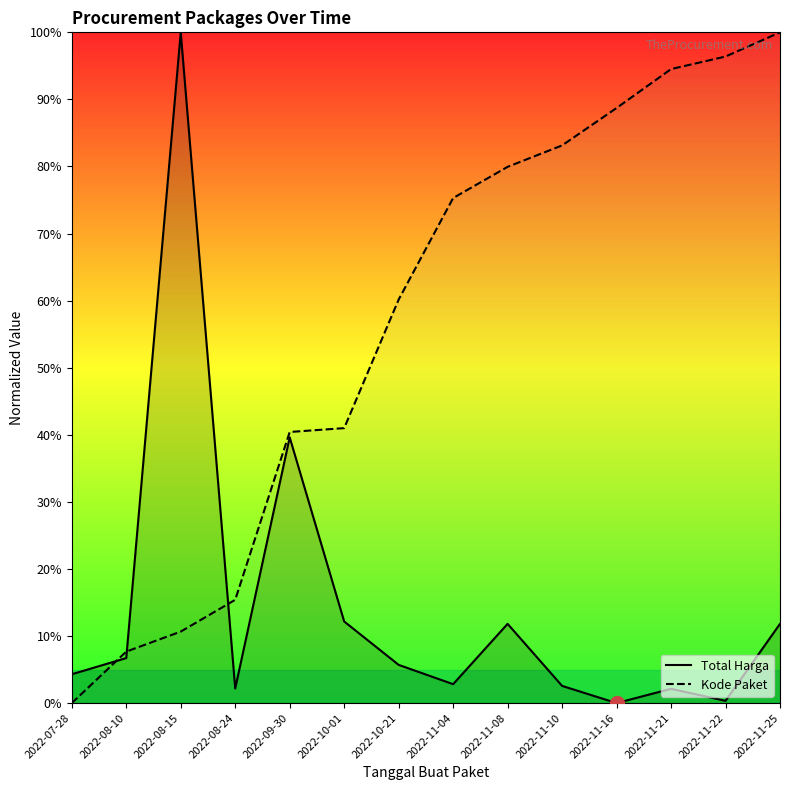

What are all the series names shown in the legend?

Total Harga, Kode Paket